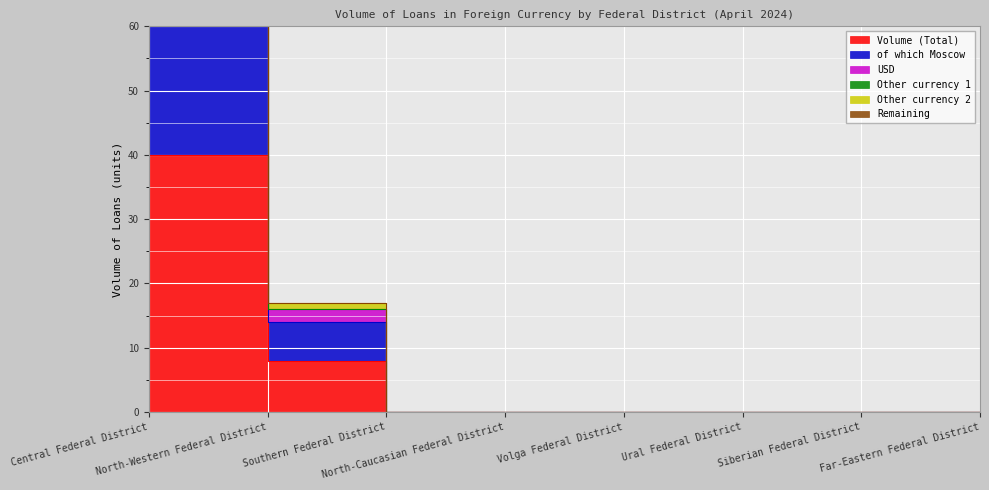

What position from the left is Volga Federal District?

5